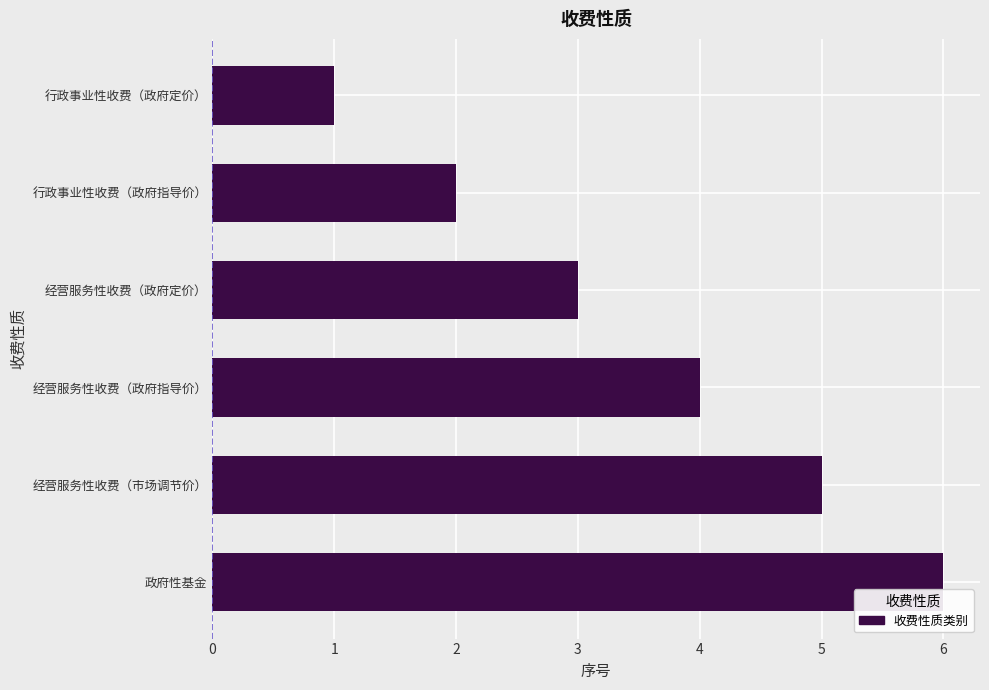

What is the sum of all values?

21